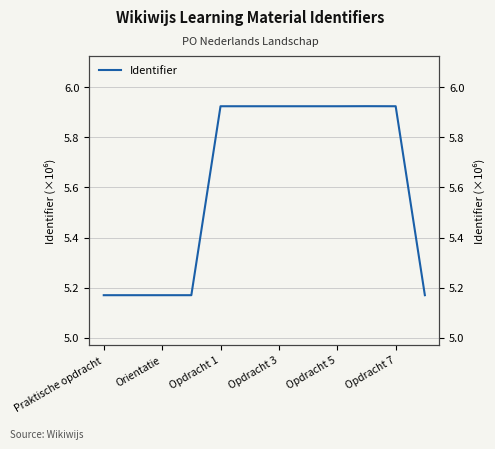

What is the label of the 10th point from the left?

9